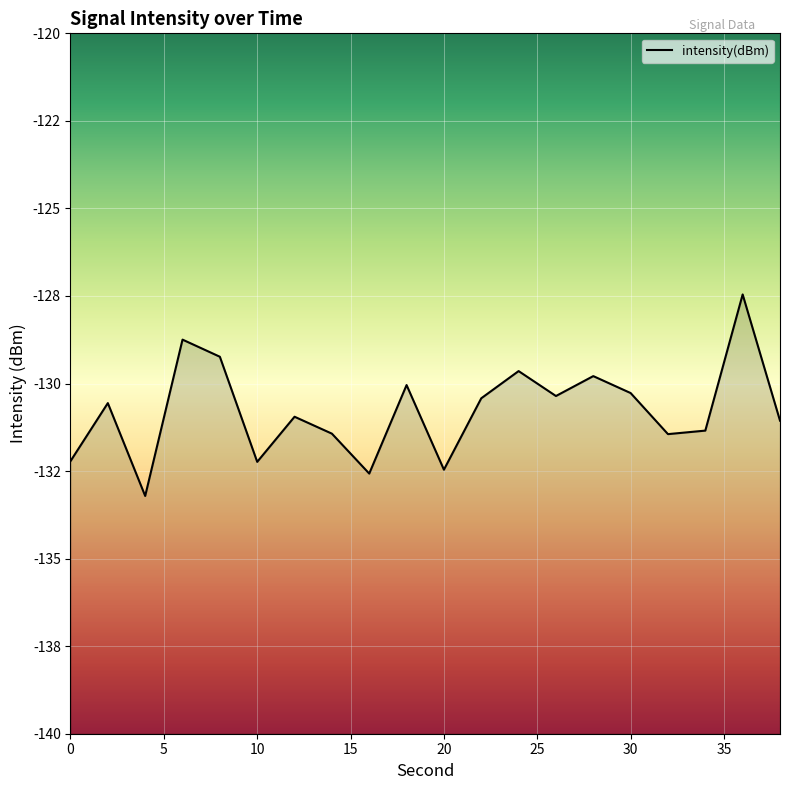

What is the sum of all values?

-2615.4